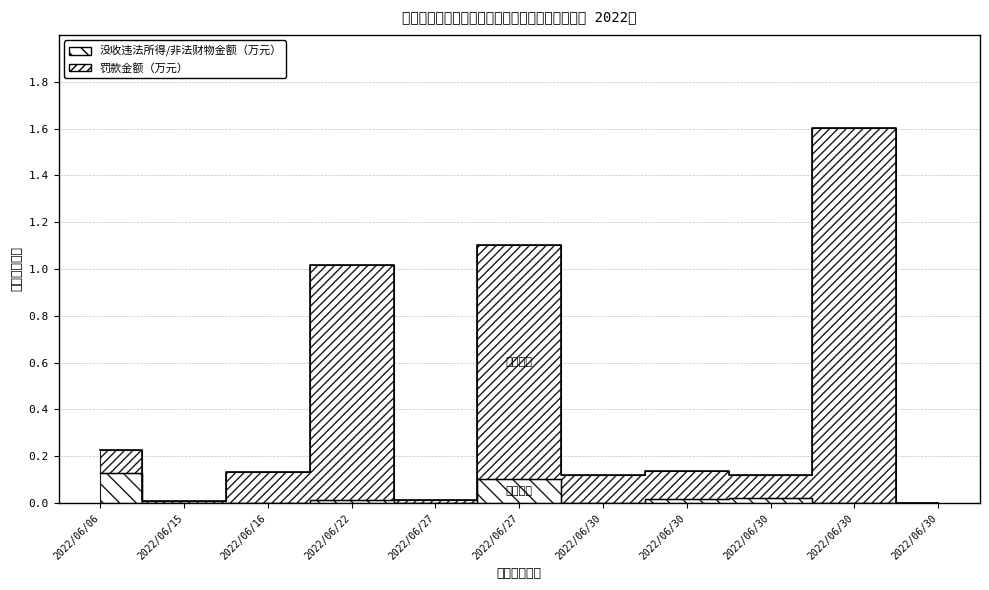

How many lines are shown in the chart?

2